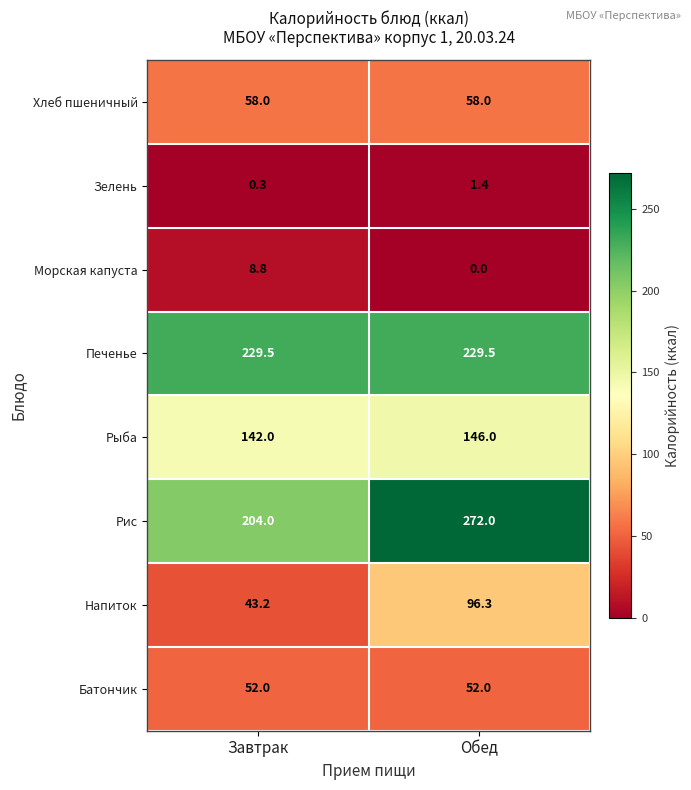

How many series are shown in this chart?

8